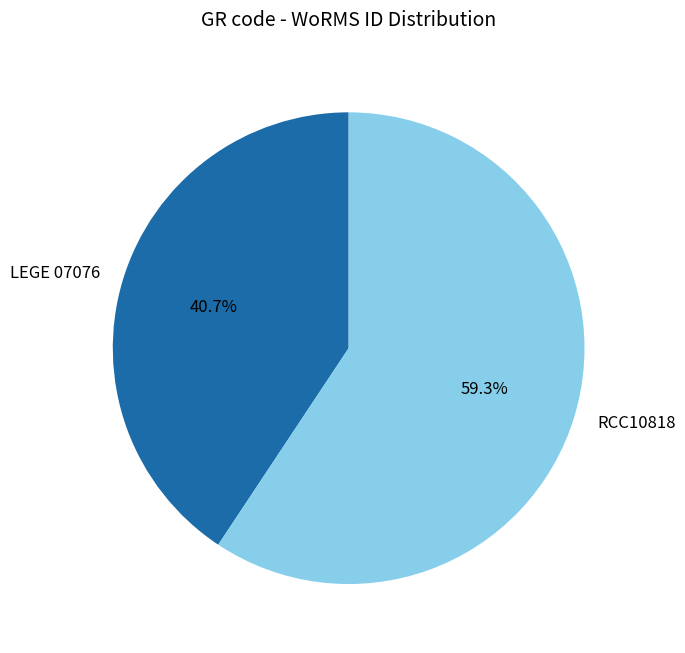

What is the ratio of the value at LEGE 07076 to the value at RCC10818?

0.7